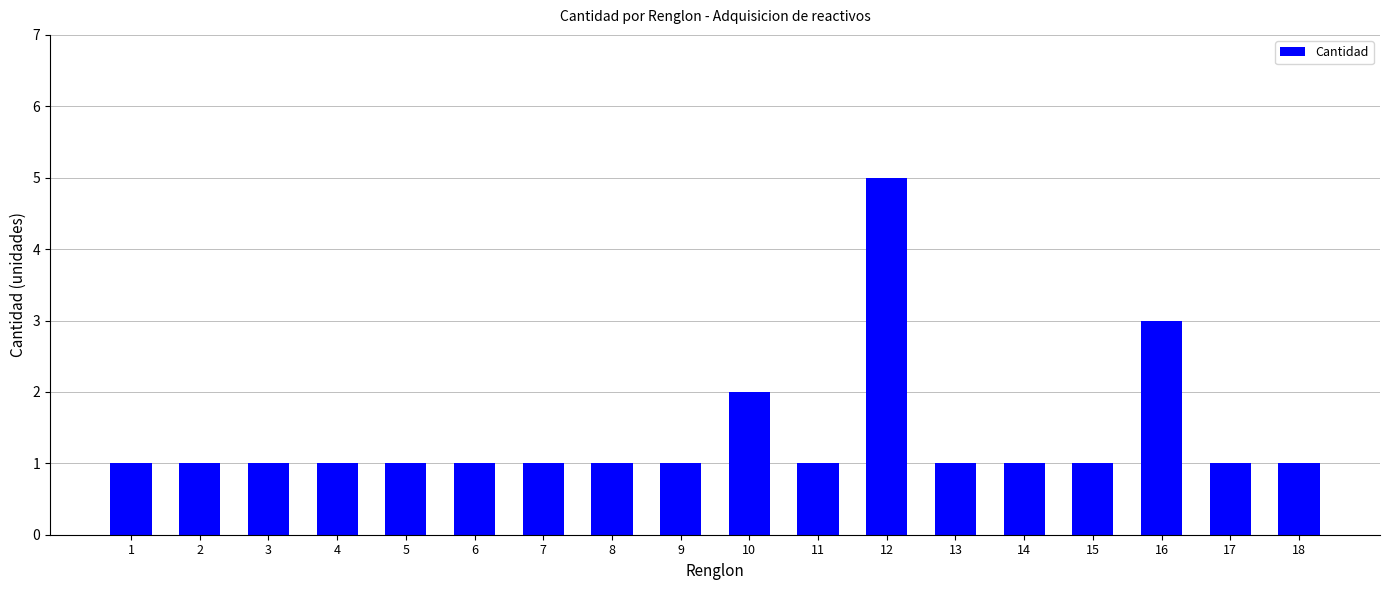

How many bars are there in total?

18